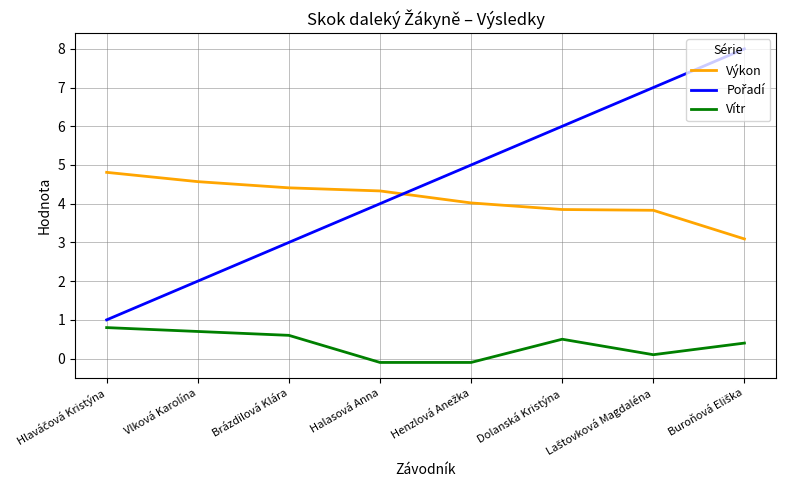

True or false: Vítr and Výkon cross at least once.

False